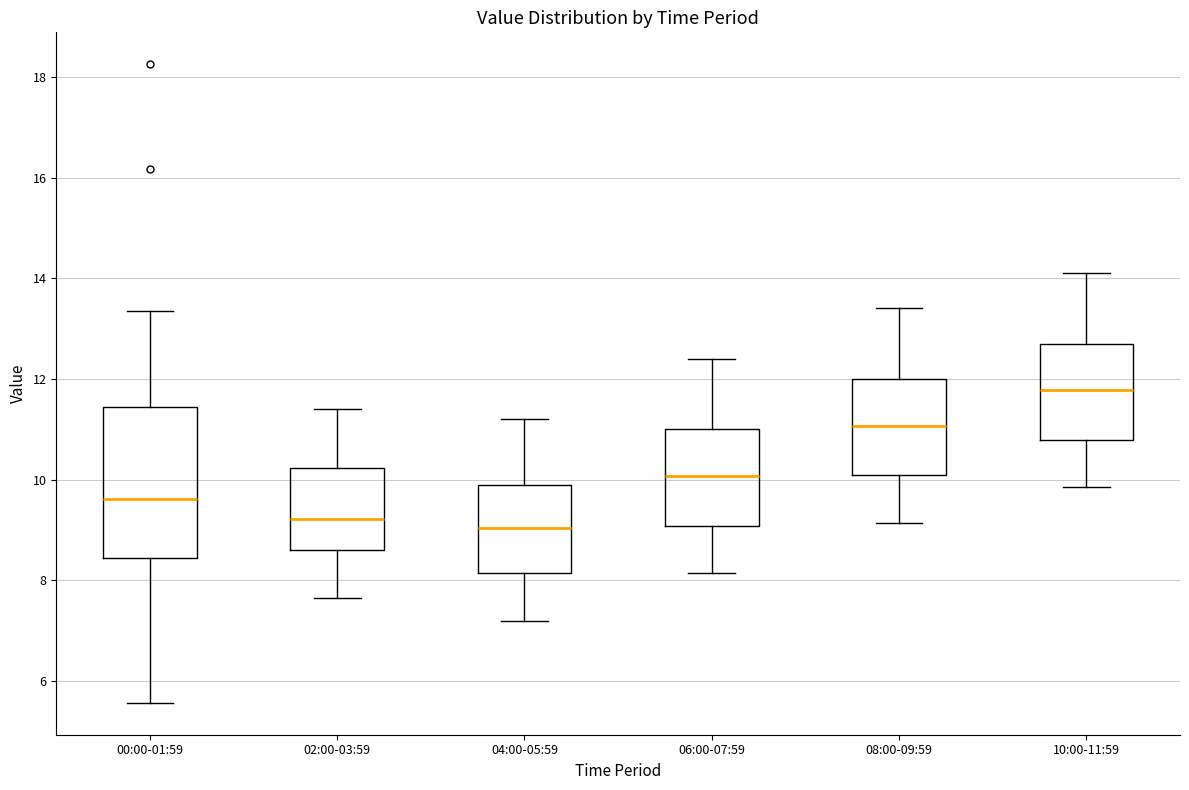

Which box's median line is the highest?

10:00-11:59